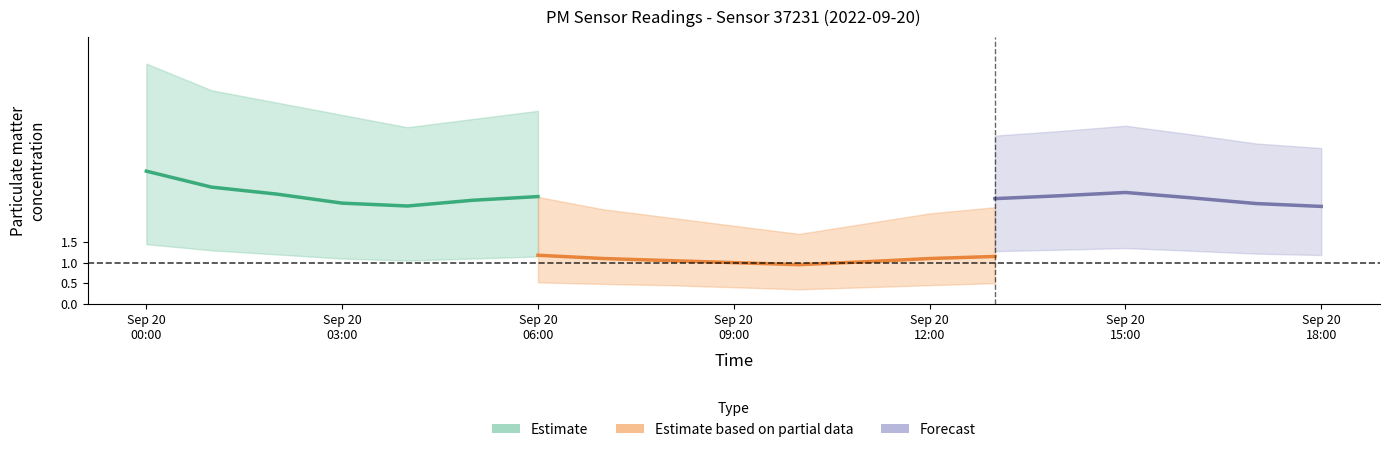

Rank the categories by P1_mean value from lowest to highest.

10, 9, 11, 8, 18, 4, 7, 17, 3, 12, 5, 13, 16, 6, 14, 2, 15, 1, 0